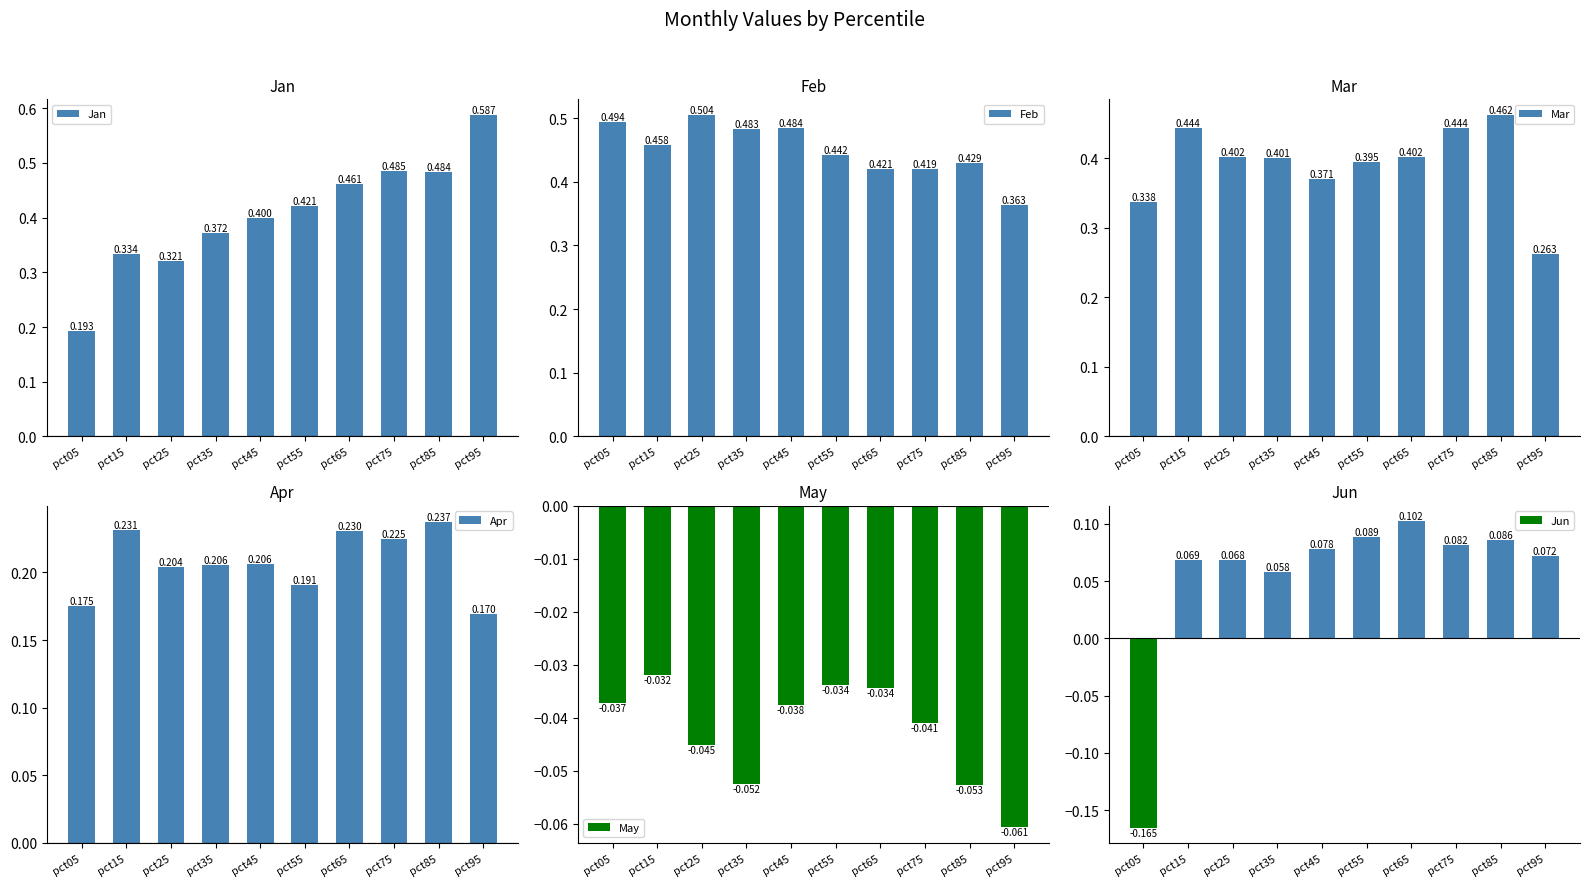

The Feb series shows 0.5 at pct25. True or false?

True